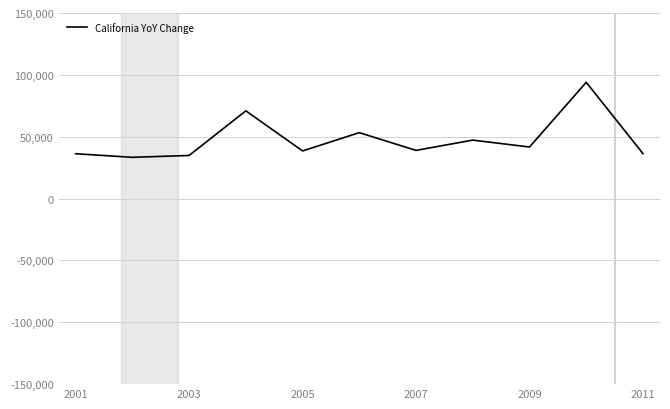

How many lines are shown in the chart?

1